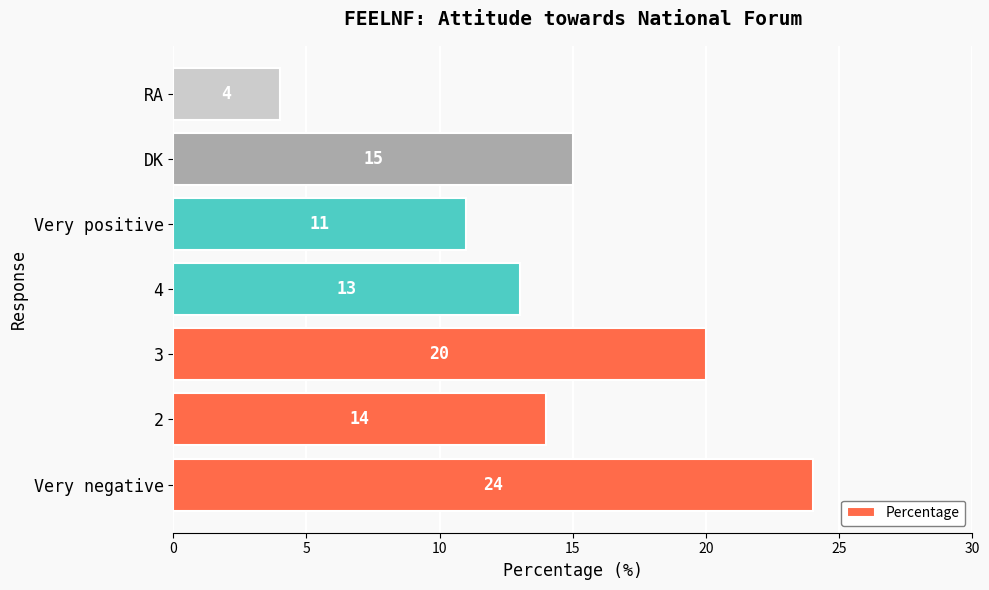

What value does the data have at 4?

13